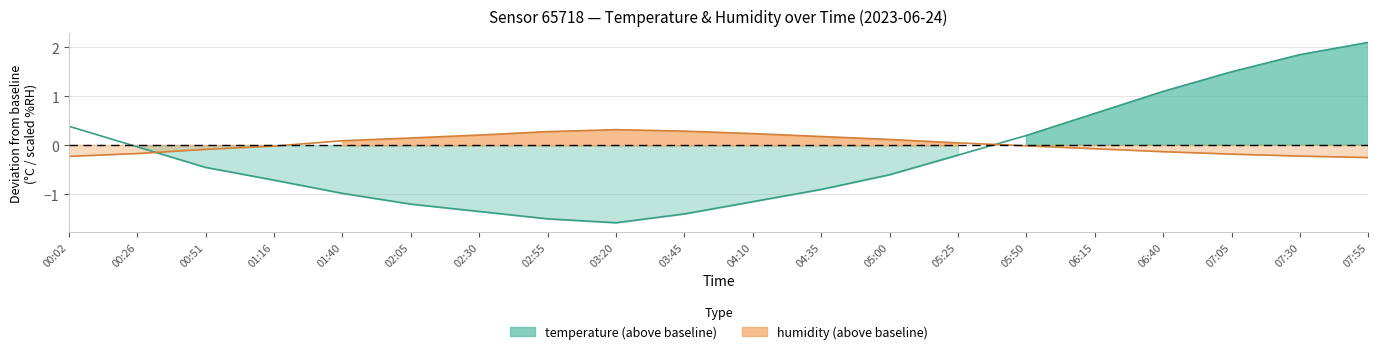

At which label is humidity closest to 0?

05:50